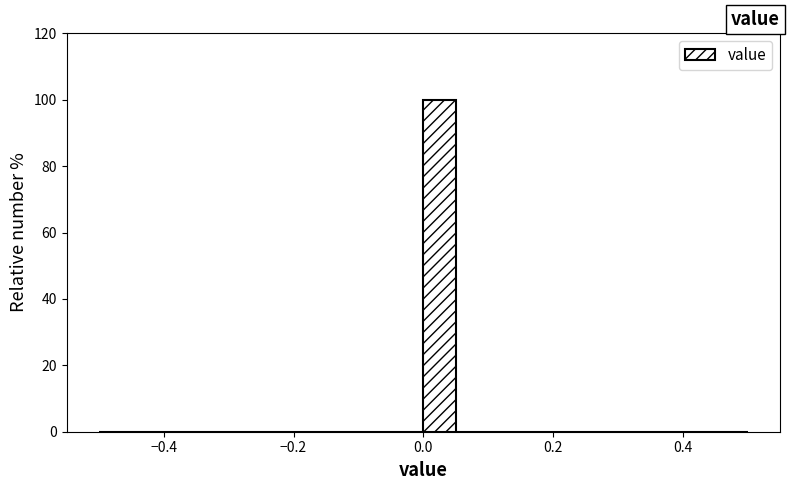

Around what value on the x-axis is the tallest bar? Give the approximate position of its centre, as read against the axis.

0.02